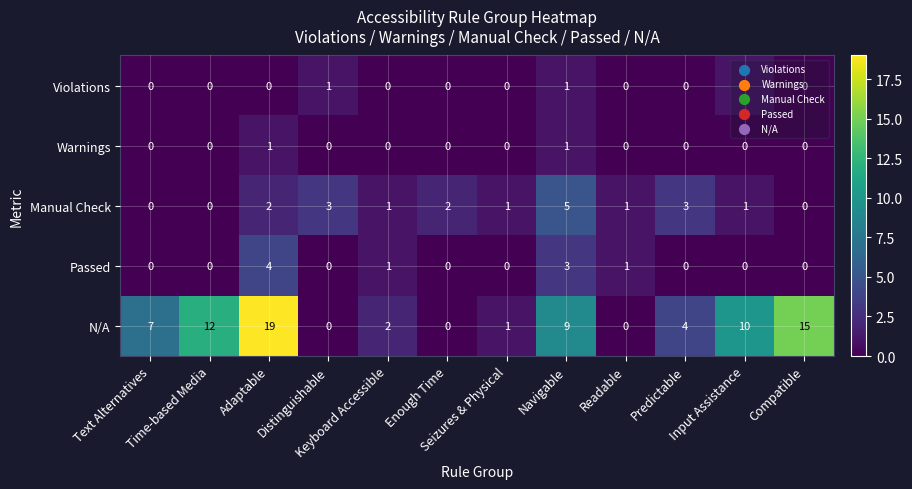

Count the Manual Check values in the range 1 to 3.

8